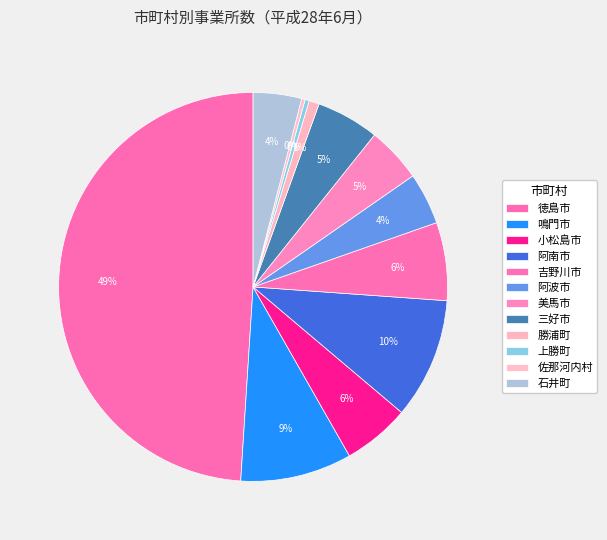

What is the smallest slice in the pie chart?

佐那河内村